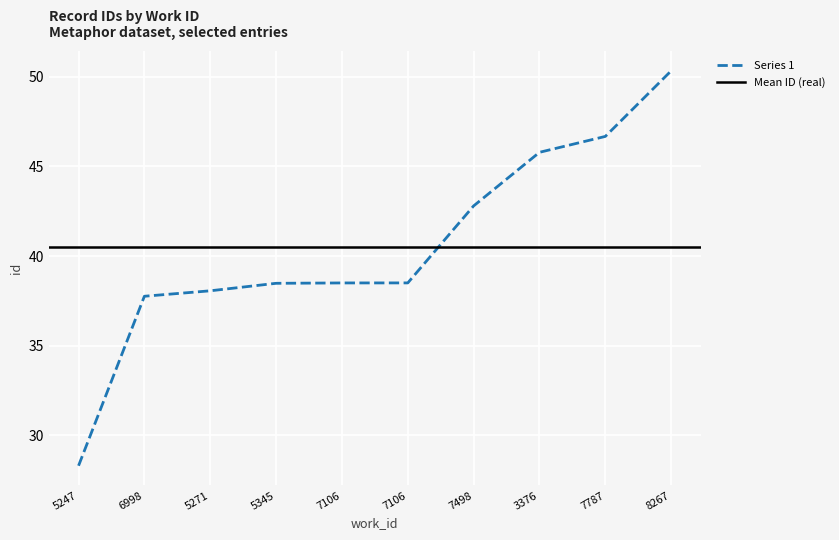

What is the label of the 8th point from the left?

3376